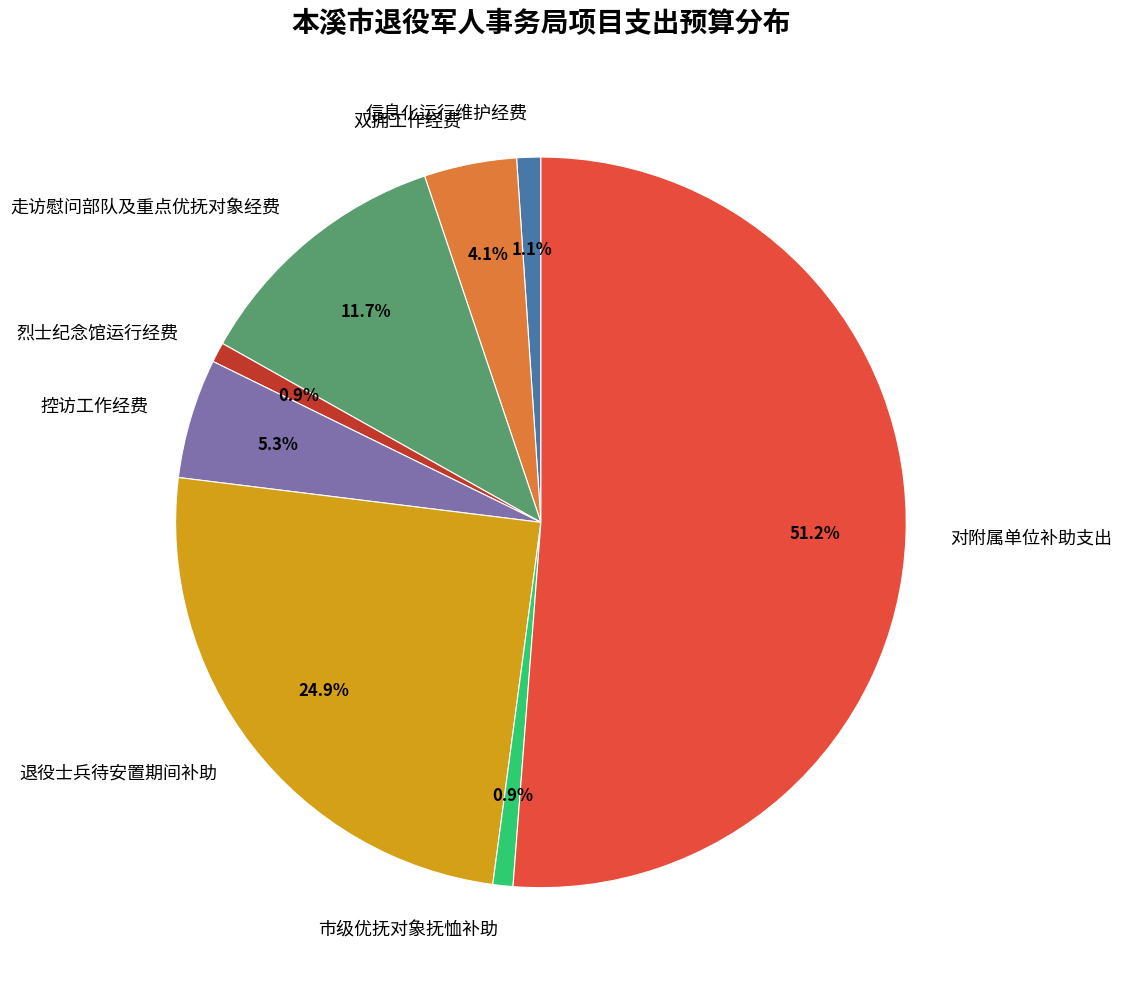

To the nearest percent, what portion does 烈士纪念馆运行经费 represent?

1%